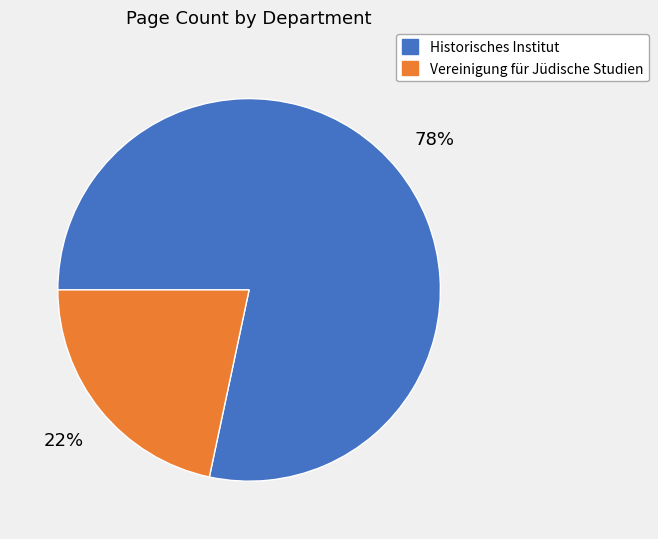

How many slices are in this pie chart?

2